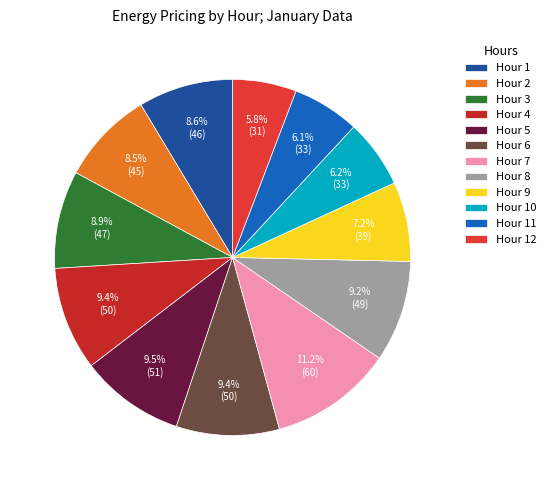

Is there a majority slice in this chart?

No